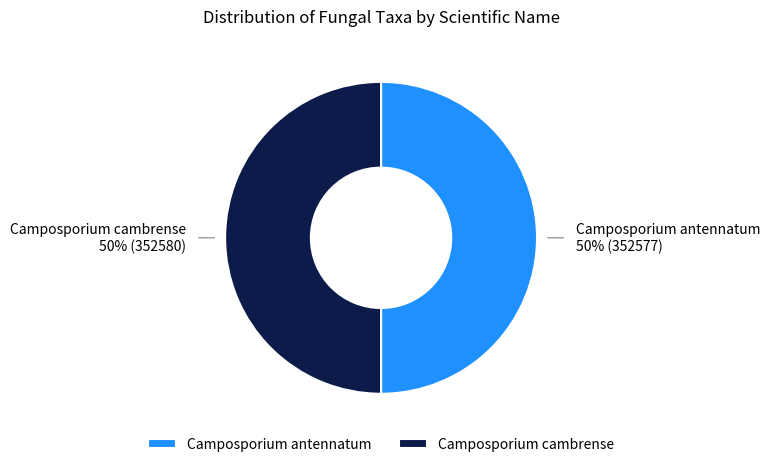

How many segments does this pie chart have?

2